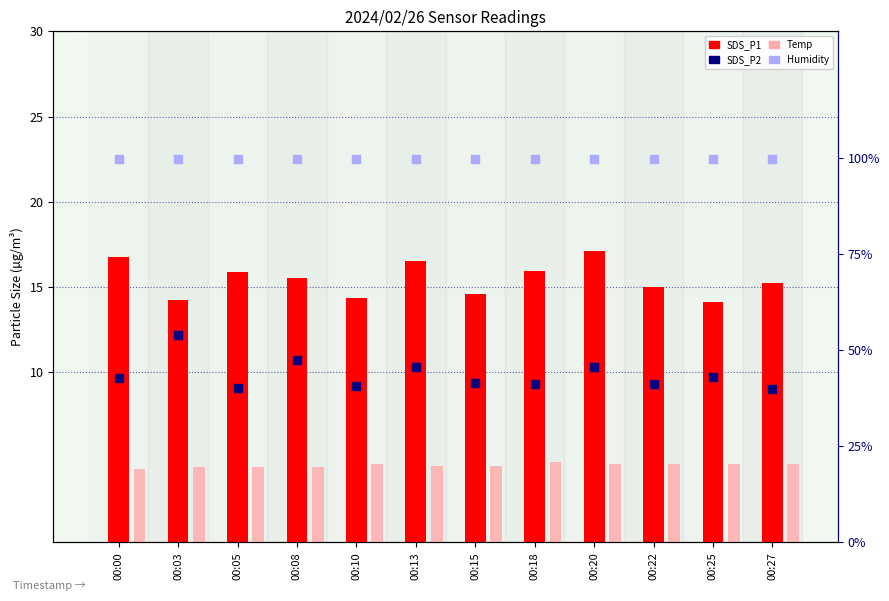

Which series contains the highest Y value?

Humidity